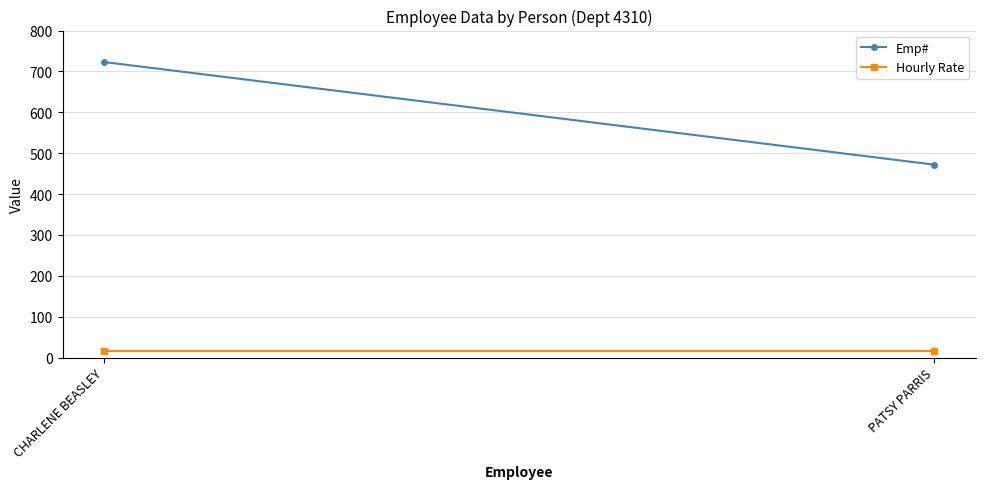

Reading left to right, transcribe all the data shown in this chart.

Emp#: 723	472
Hourly Rate: 15	15